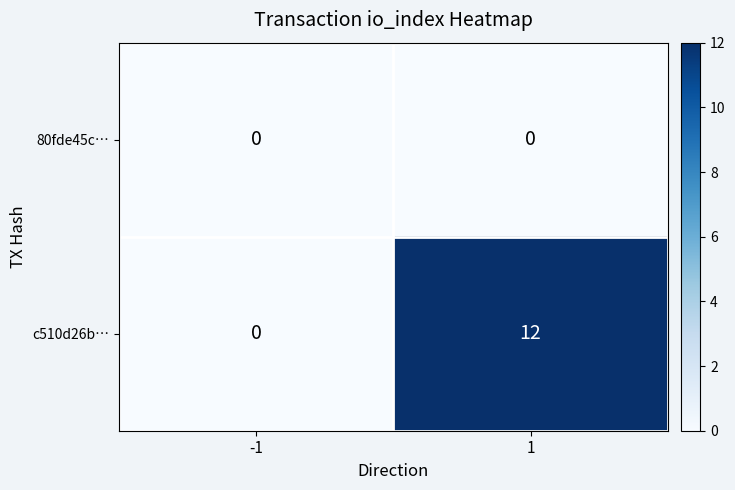

Reading left to right, transcribe all the data shown in this chart.

80fde45c…: 0	0
c510d26b…: 0	12